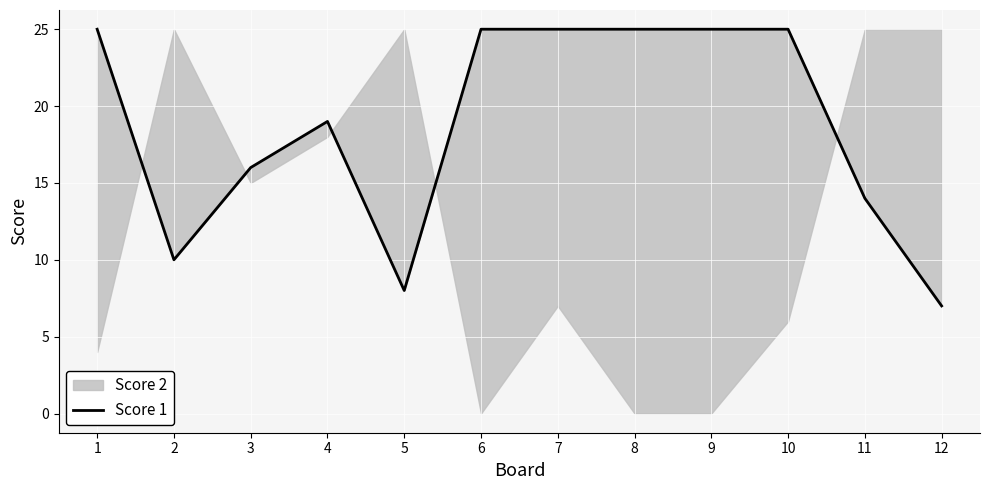

List the labels in order of value, smallest first.

12, 5, 2, 11, 3, 4, 1, 6, 7, 8, 9, 10